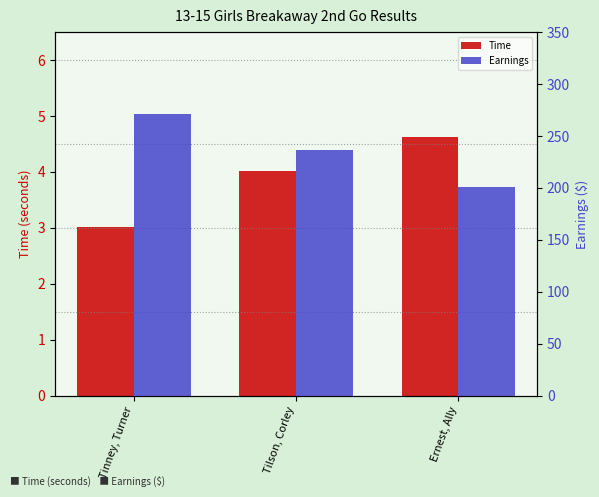

At how many categories does at least one series exceed 130?

3